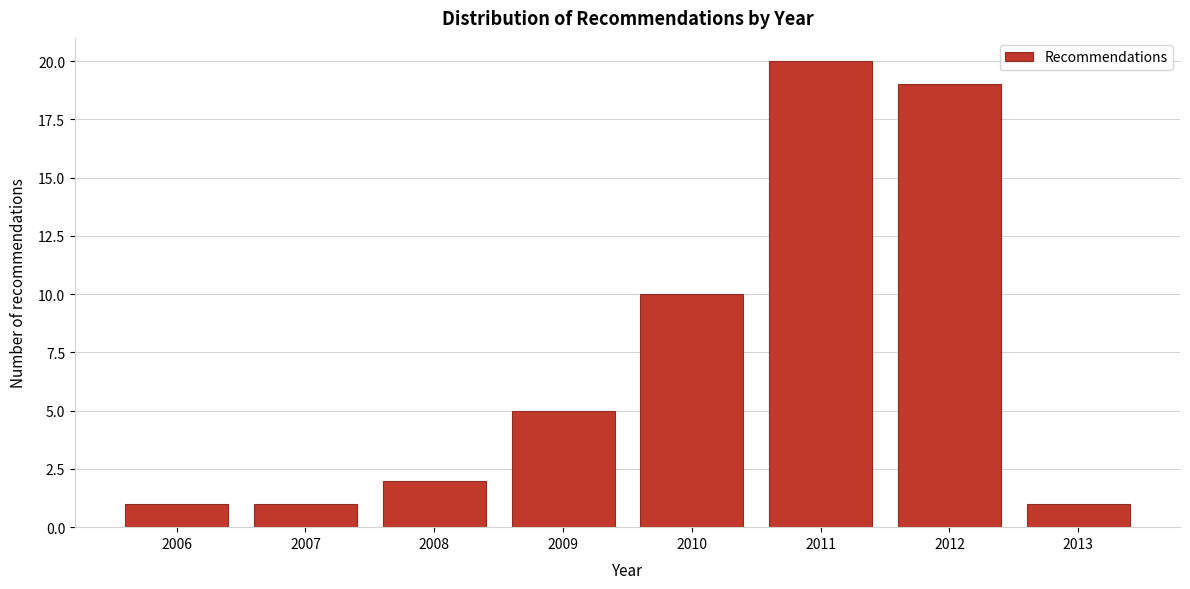

Reading left to right, list all the values displayed in this chart.

2006=1	2007=1	2008=2	2009=5	2010=10	2011=20	2012=19	2013=1